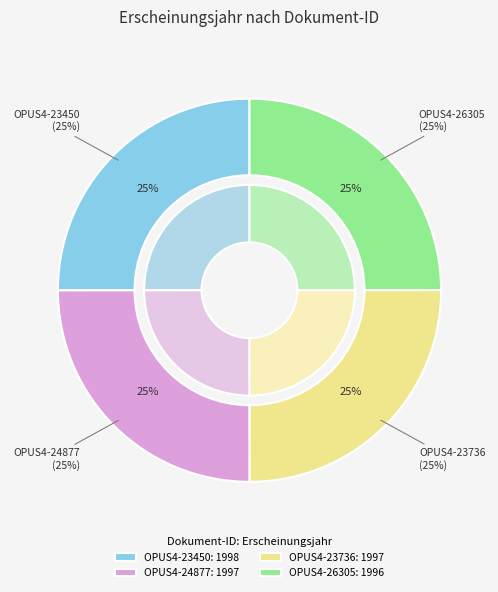

How many segments does this pie chart have?

4